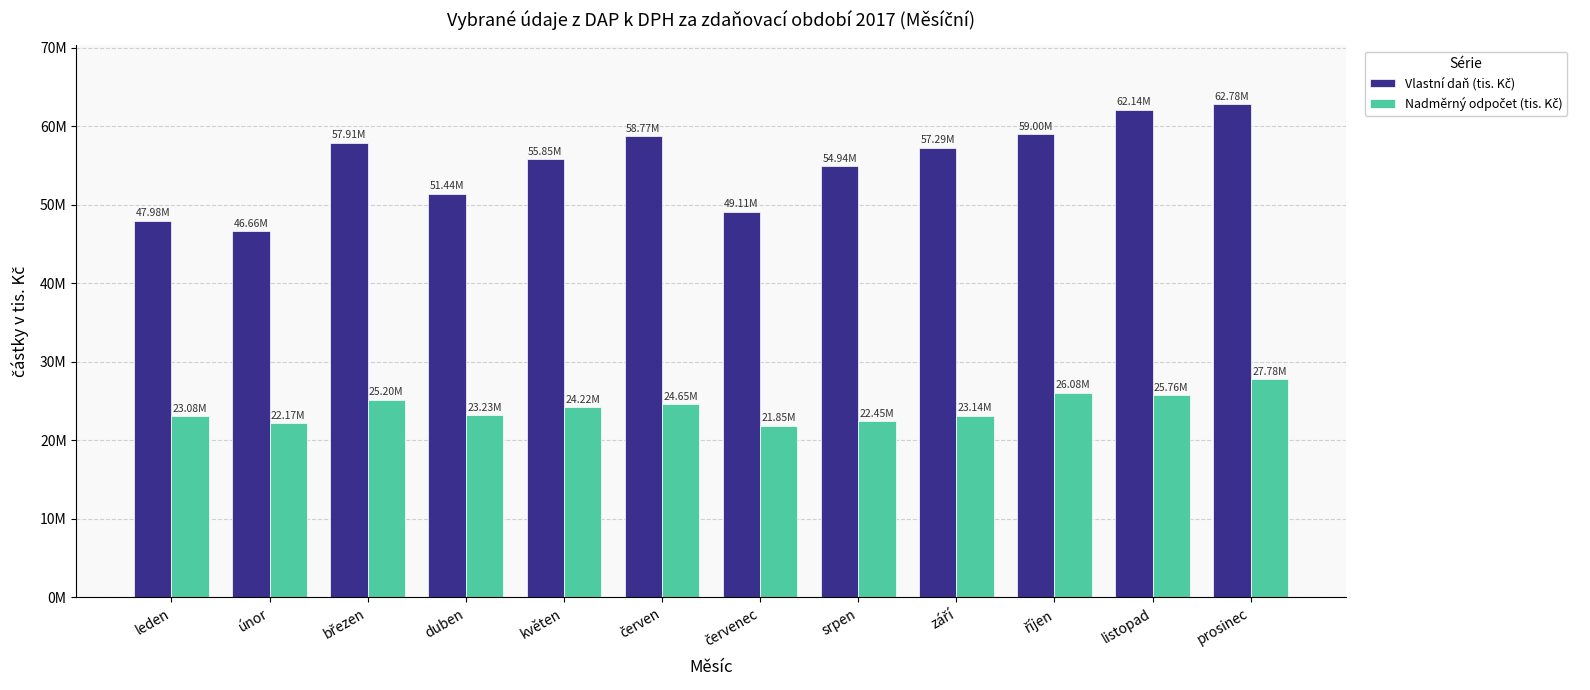

Does the chart contain stacked bars?

No